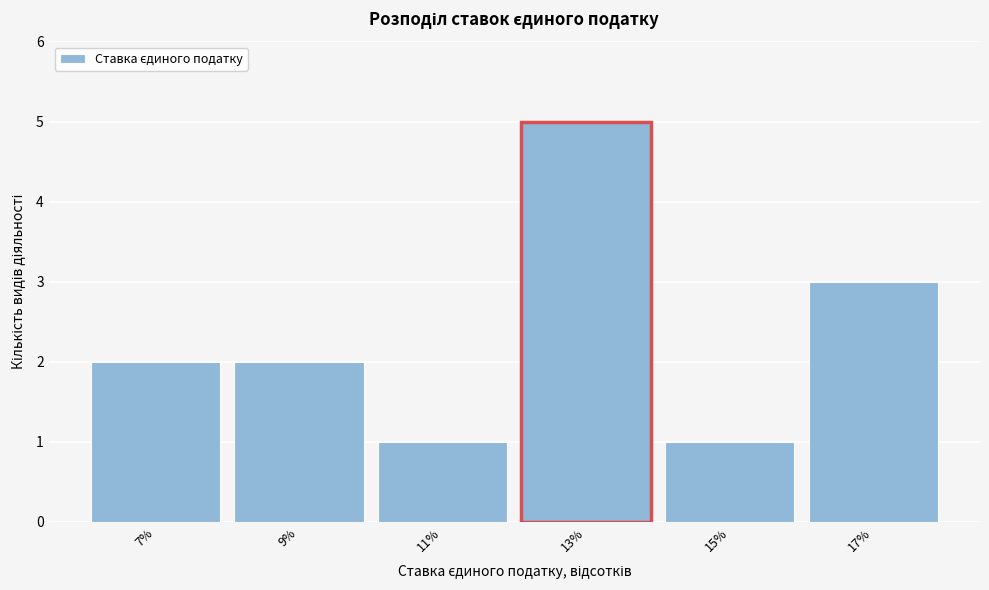

Reading left to right, list every bar in this chart as the range it spans on the x-axis followed by its height. The values are not printed on the chart, so give them approximately, as read against the axis.

6 to 8: 2
8 to 10: 2
10 to 12: 1
12 to 14: 5
14 to 16: 1
16 to 18: 3